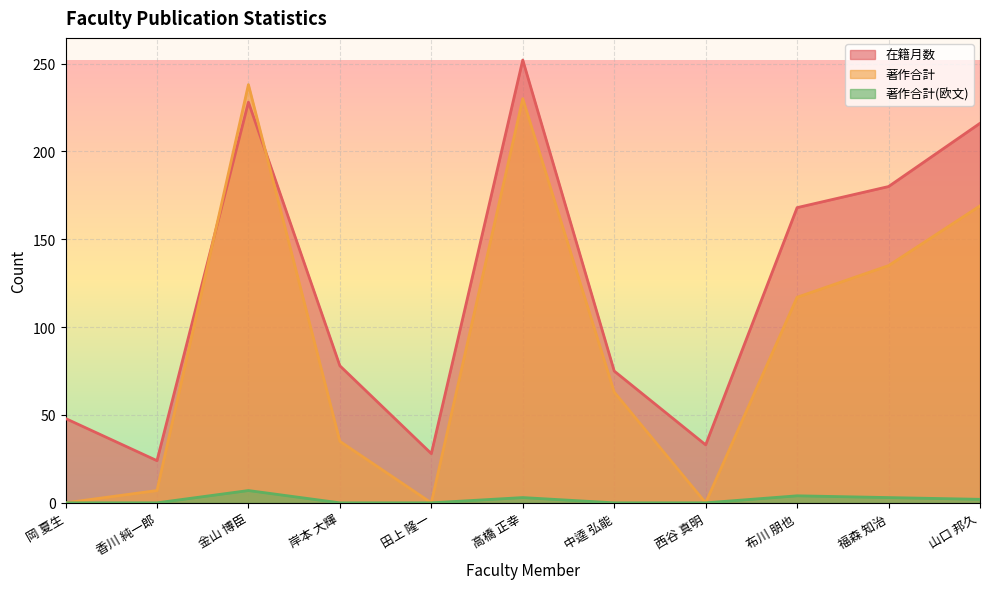

Reading right to left, what are all the values shown in this chart?

在籍月数: 216	180	168	33	75	252	28	78	228	24	48
著作合計: 169	135	117	0	63	230	0	35	238	7	0
著作合計(欧文): 2	3	4	0	0	3	0	0	7	0	0